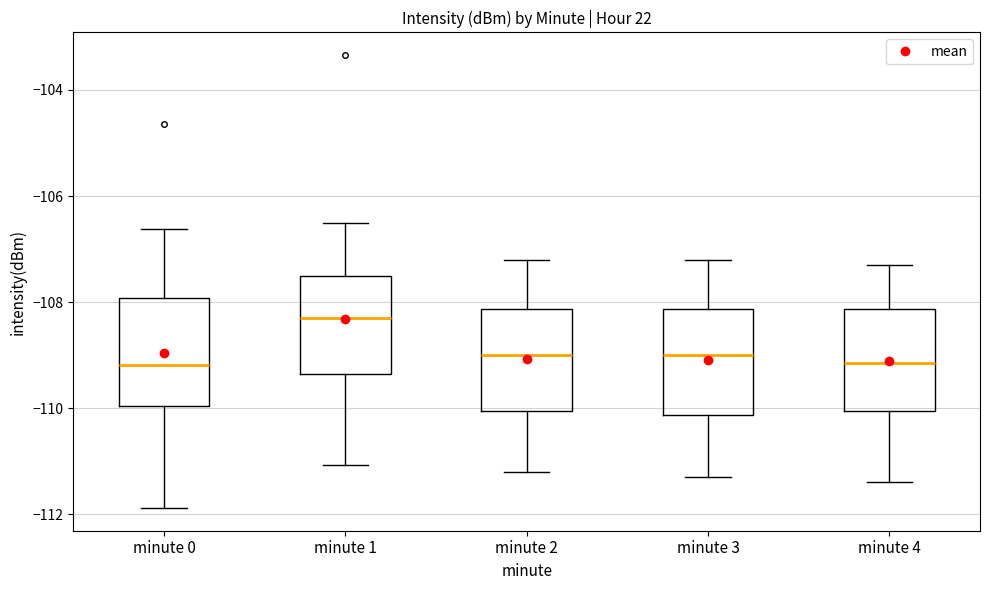

Reading left to right, transcribe this box plot: for each box, give where its median line is, the range the box spans, and where its two whiskers end, as read against the y-axis. The values are not printed on the chart, so give them approximately, as read against the axis.

minute 0: median -109.2, box -110.0 to -108.0, whiskers -111.8 to -106.6
minute 1: median -108.2, box -109.4 to -107.6, whiskers -111.0 to -106.4
minute 2: median -109.0, box -110.0 to -108.2, whiskers -111.2 to -107.2
minute 3: median -109.0, box -110.2 to -108.2, whiskers -111.2 to -107.2
minute 4: median -109.2, box -110.0 to -108.2, whiskers -111.4 to -107.2